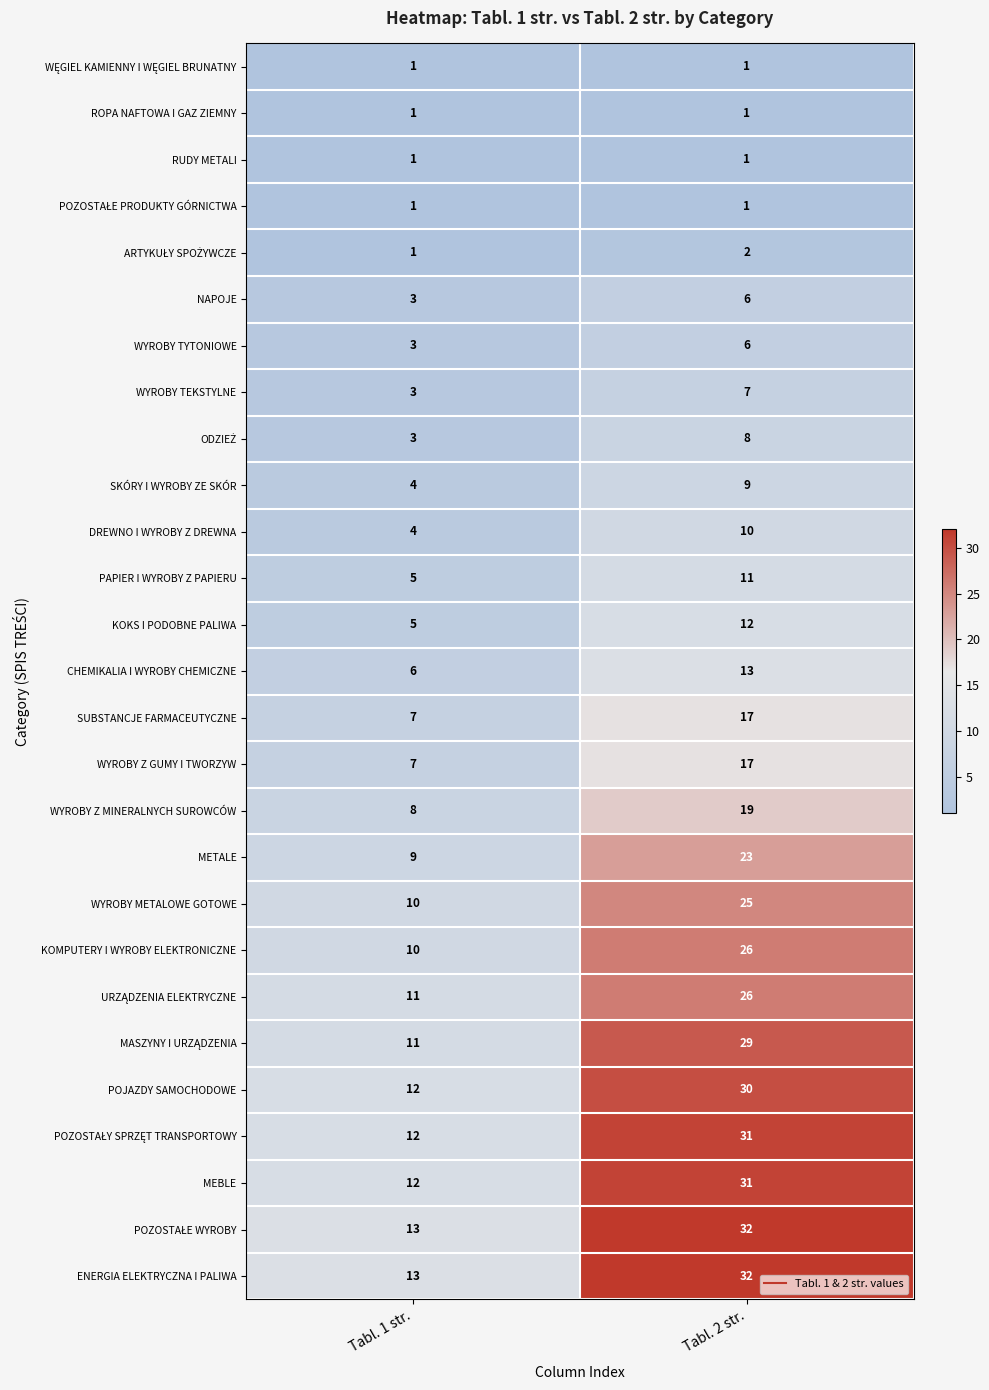

What is the difference between the highest and lowest values at Tabl. 2 str.?

31